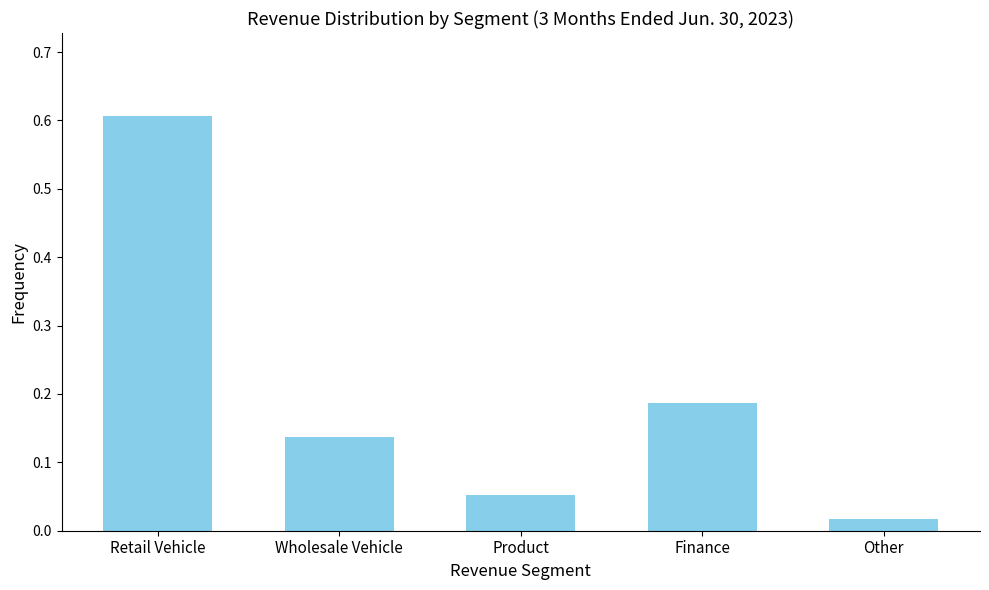

The chart shows a value of 0.0 at Product. True or false?

False